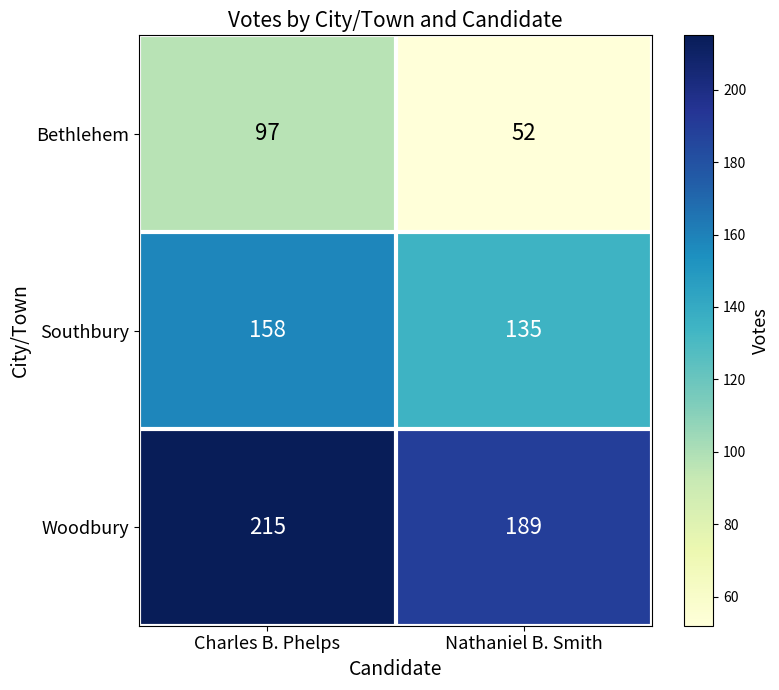

What is the spread (max minus min) of values at Nathaniel B. Smith?

137